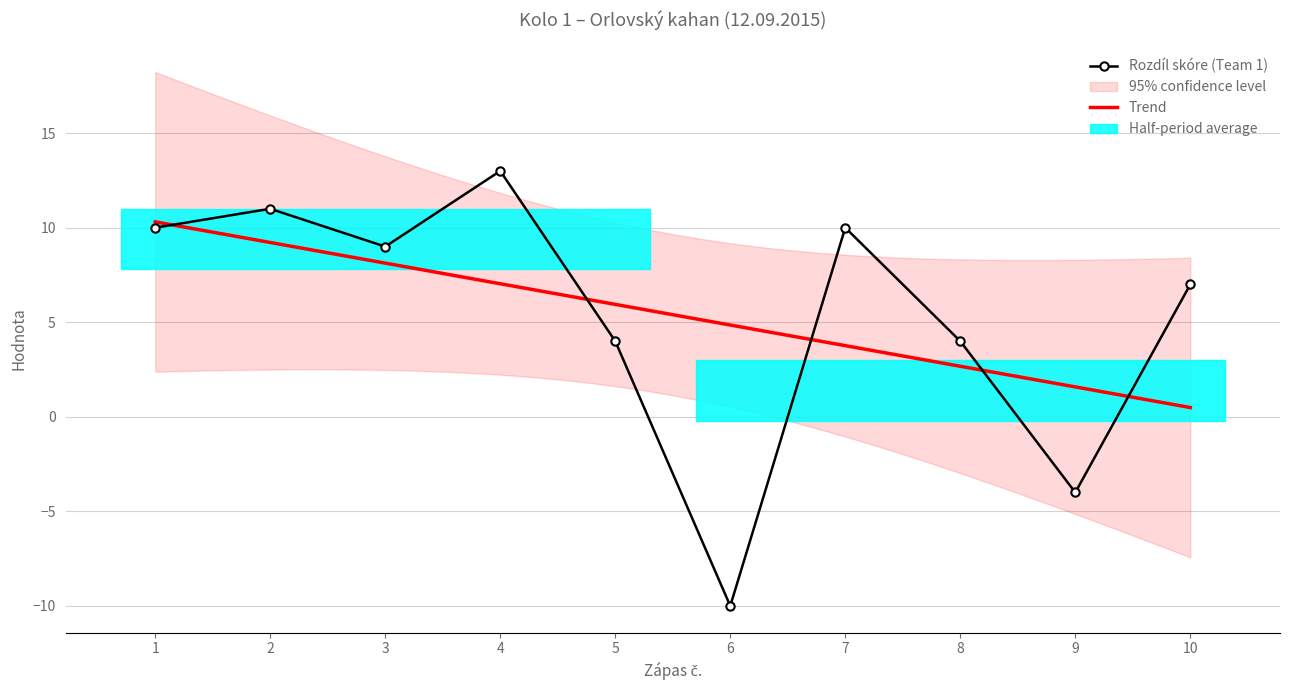

The Počet výher (Team1) series shows -1 at 9. True or false?

False